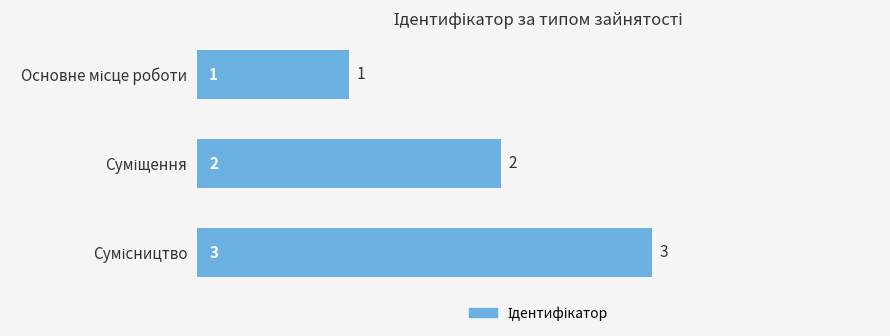

Count the values in the range 1 to 3.

3